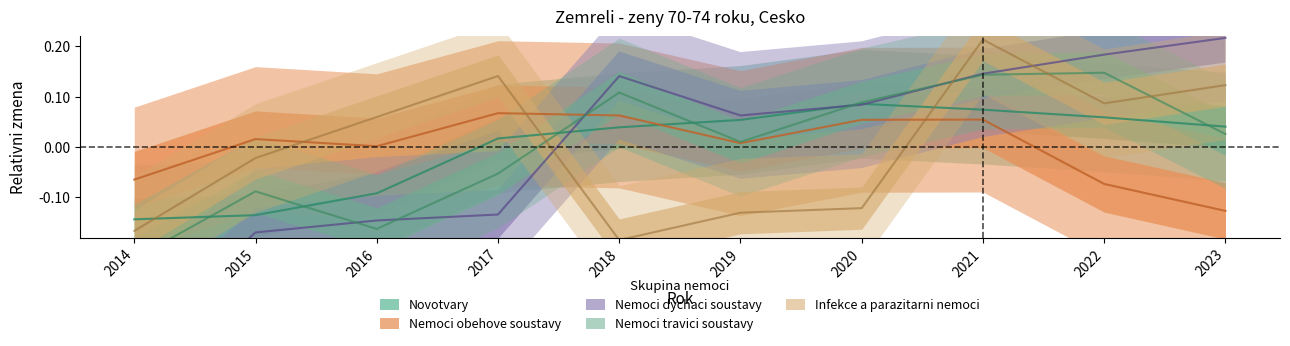

At which category is the sum across all series the highest?

2021